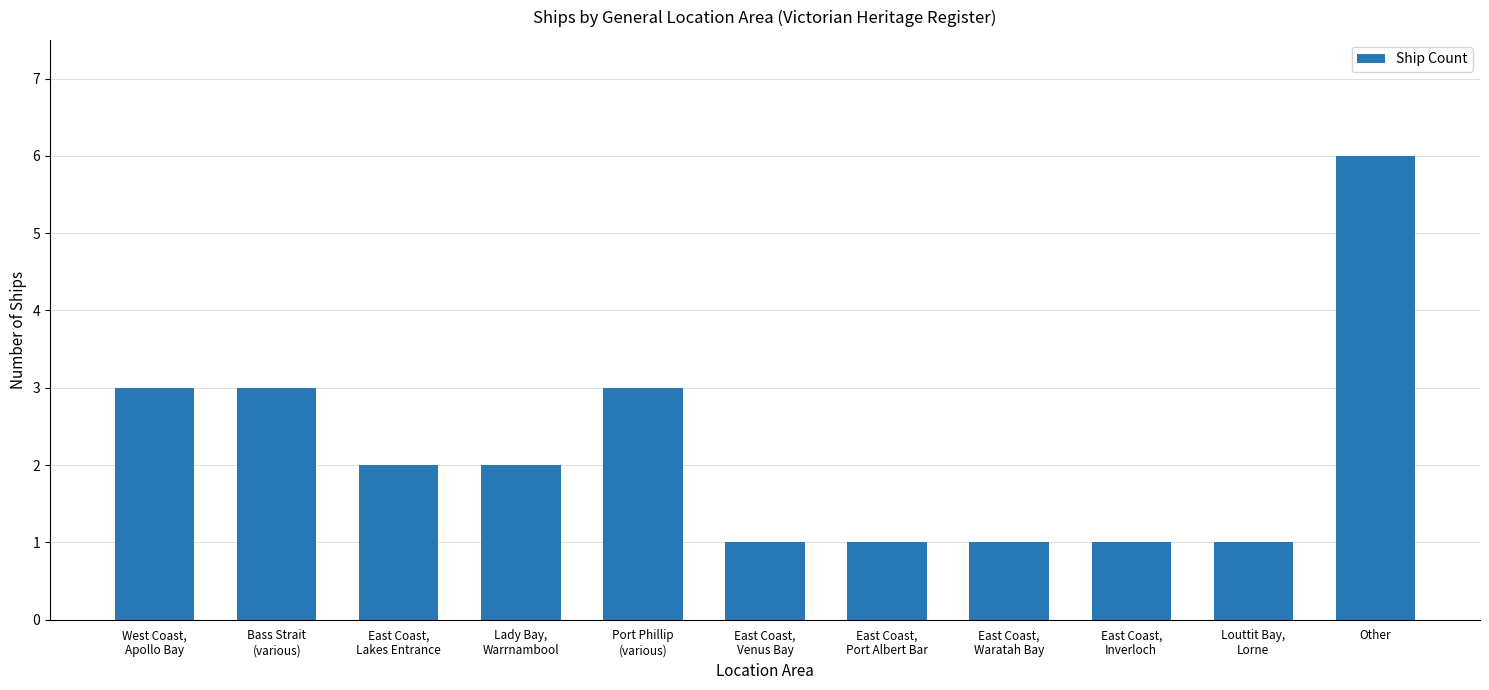

At which category does the chart reach its peak across all series?

Other